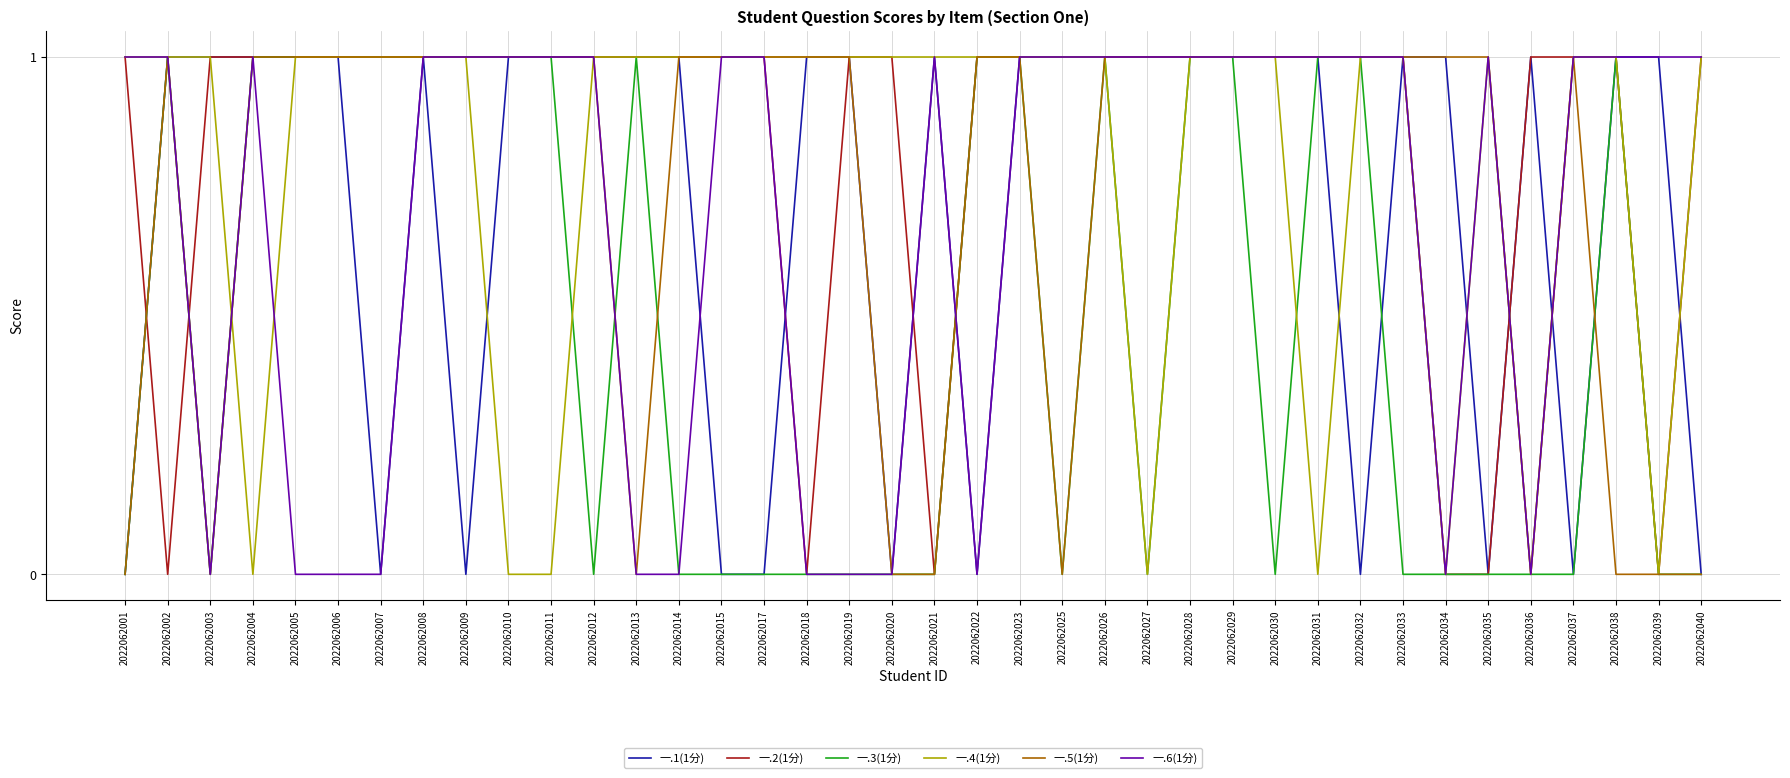

Which series has the largest total across all categories?

一.2(1分)